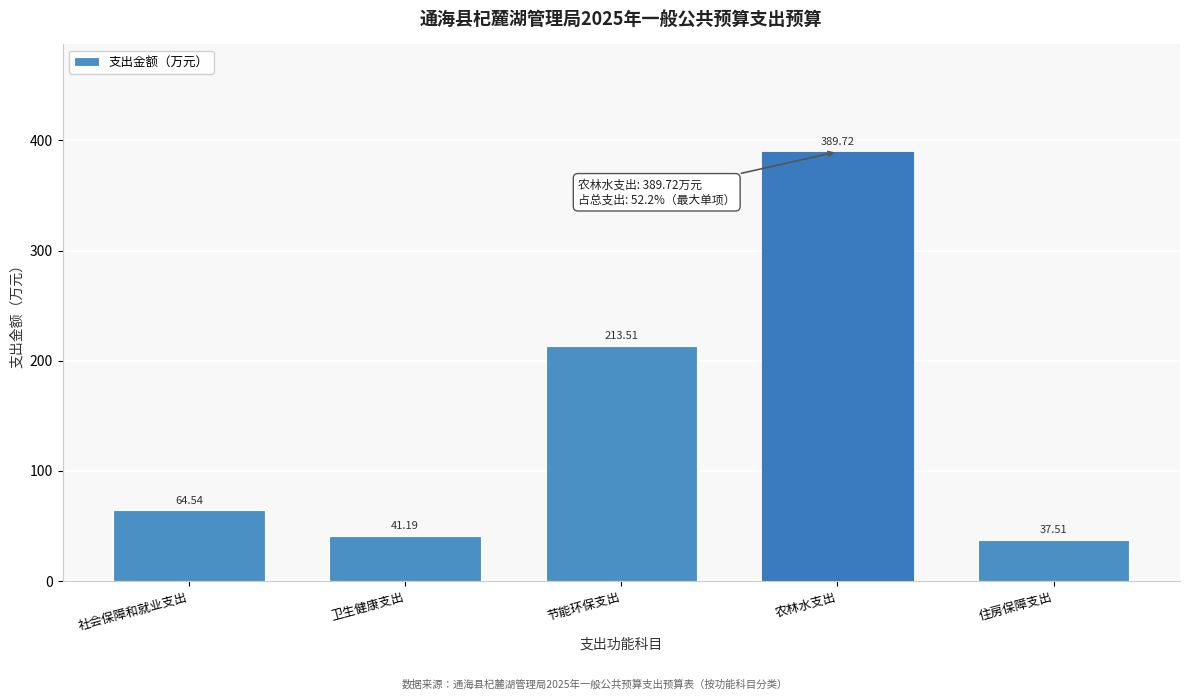

At which label is the value closest to 213?

节能环保支出